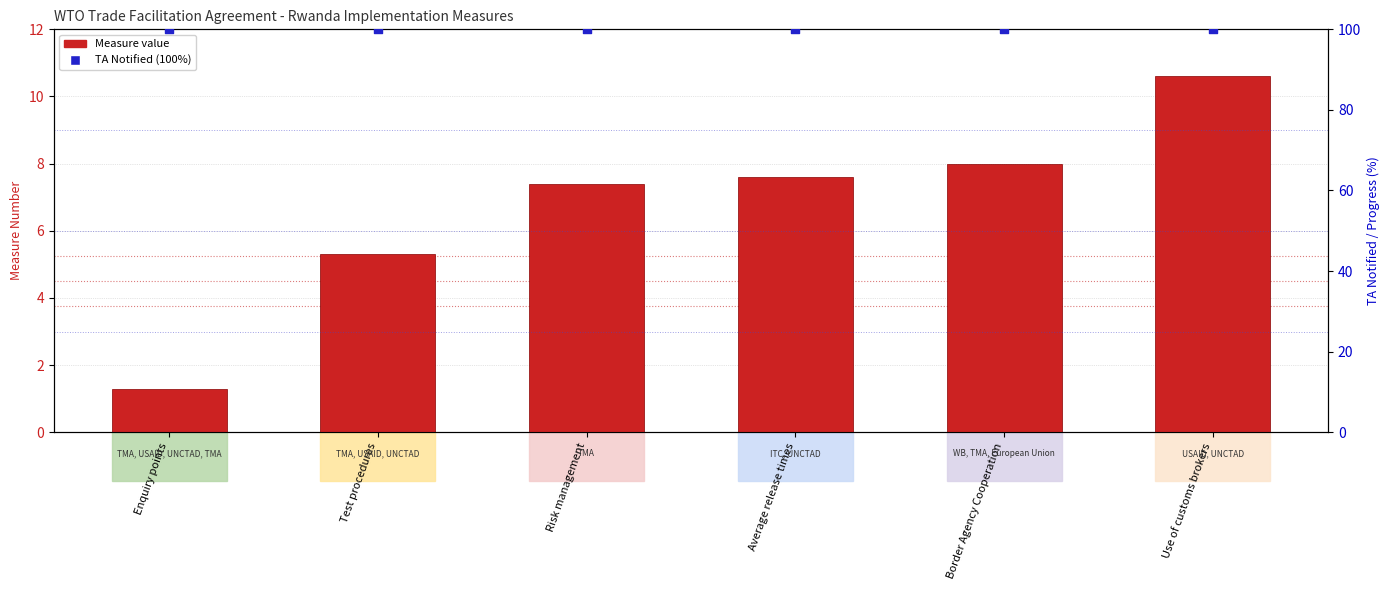

Which series contains the highest Y value?

TA notified (%)